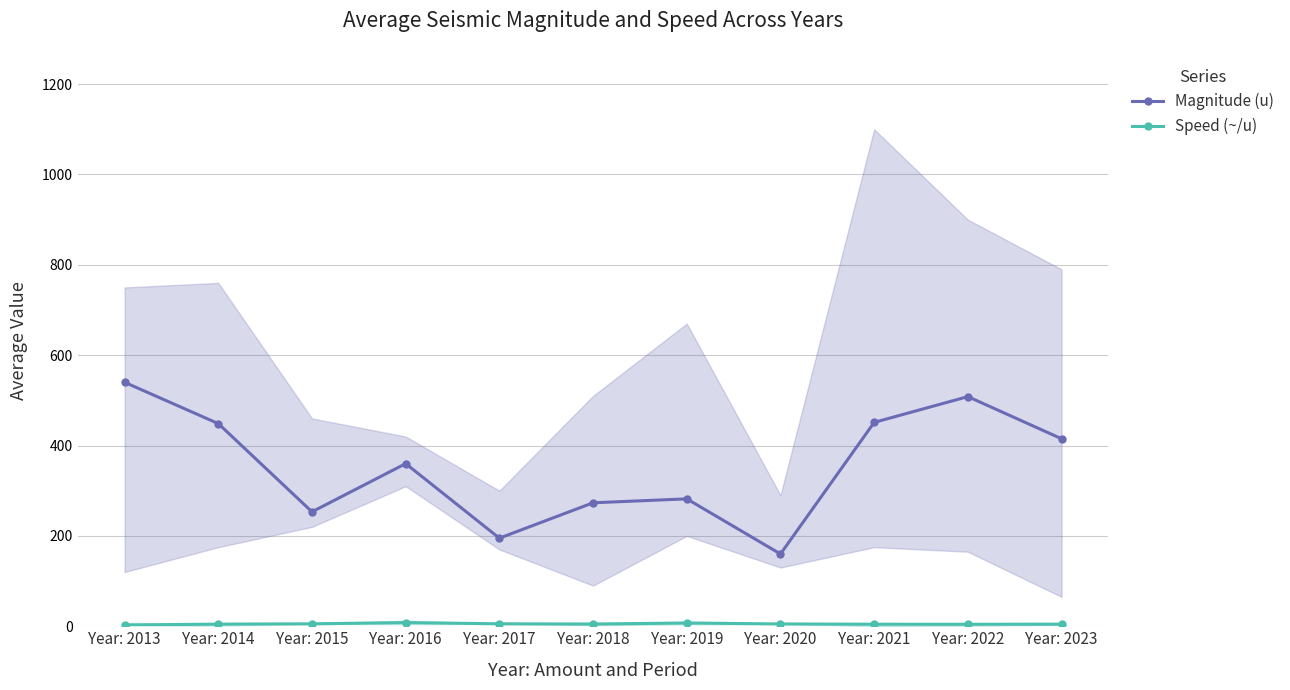

At which label does Magnitude (u) first exceed 360?

Year: 2013